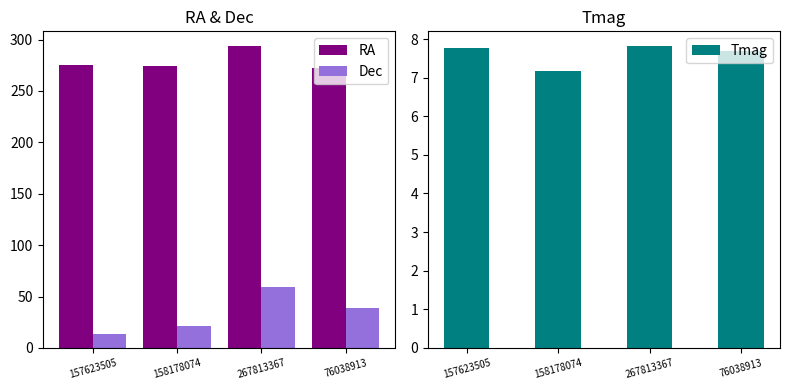

What is the value of the RA bar at the 4th from the left?

272.7